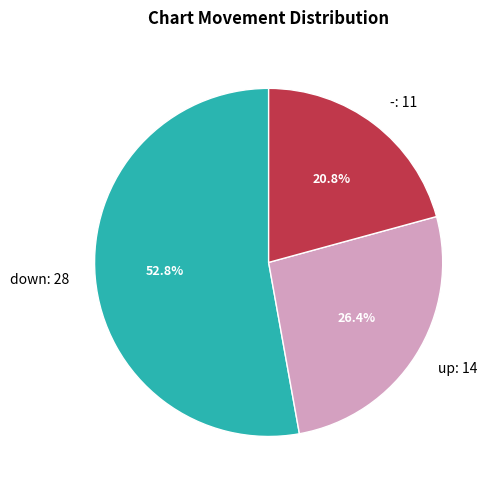

Between up and -, which is larger?

up